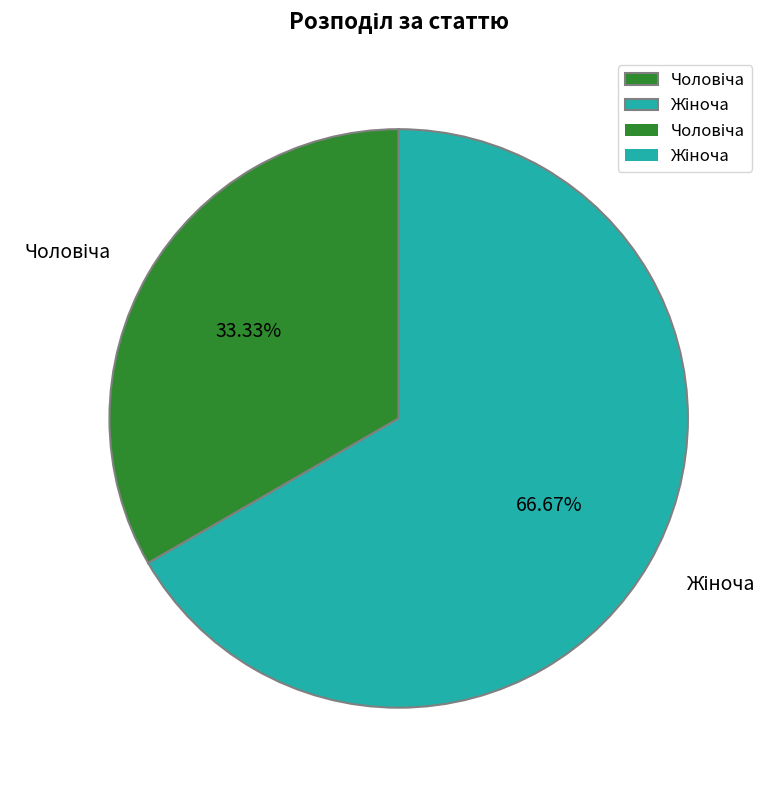

Is there any slice that represents more than half of the pie?

Yes